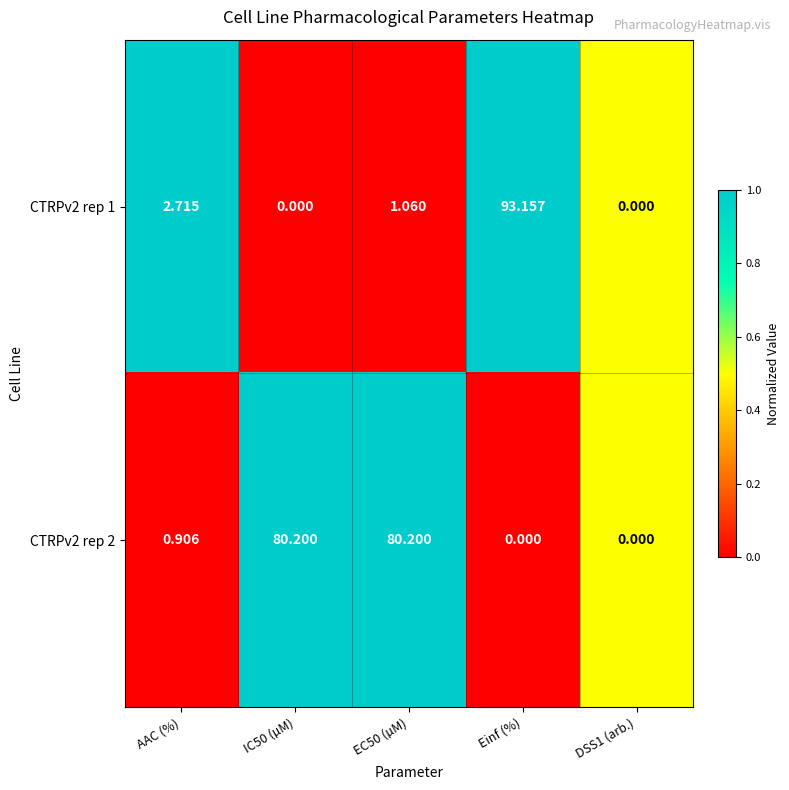

At which category does the chart reach its peak across all series?

Einf (%)